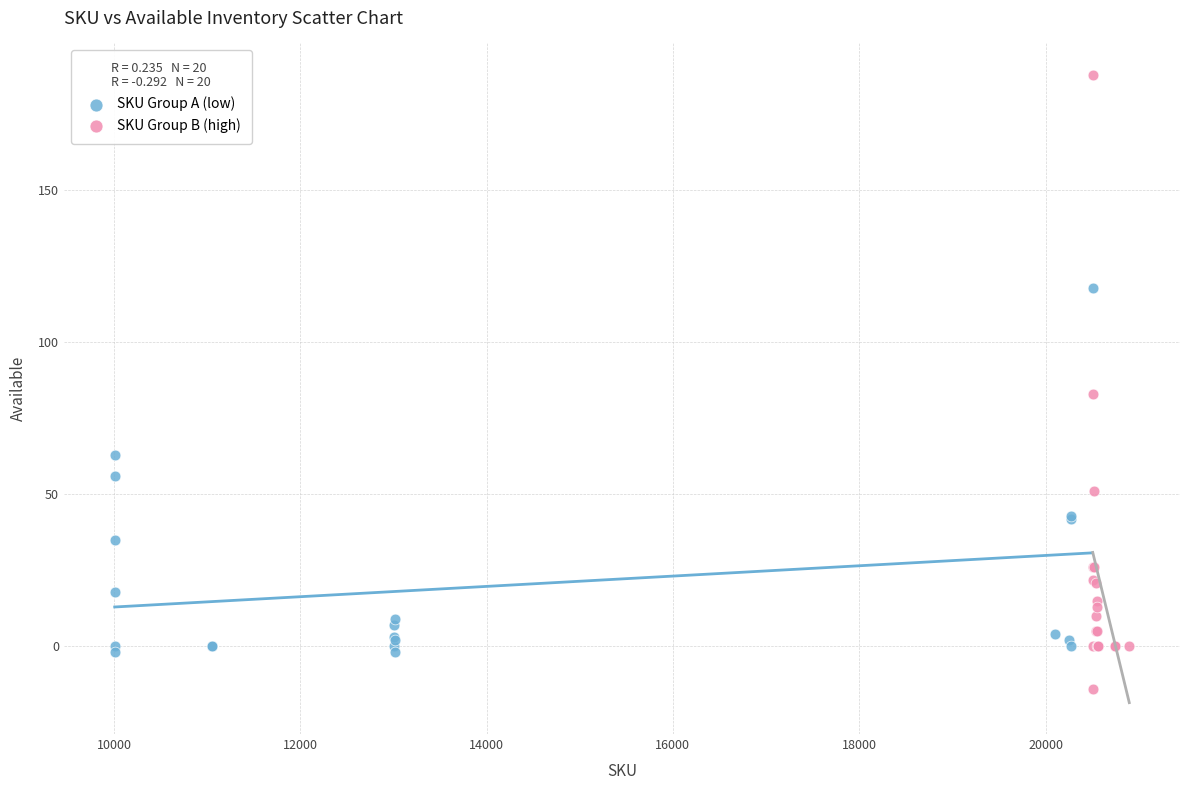

Which series reaches the maximum Y coordinate?

SKU Group B (high)